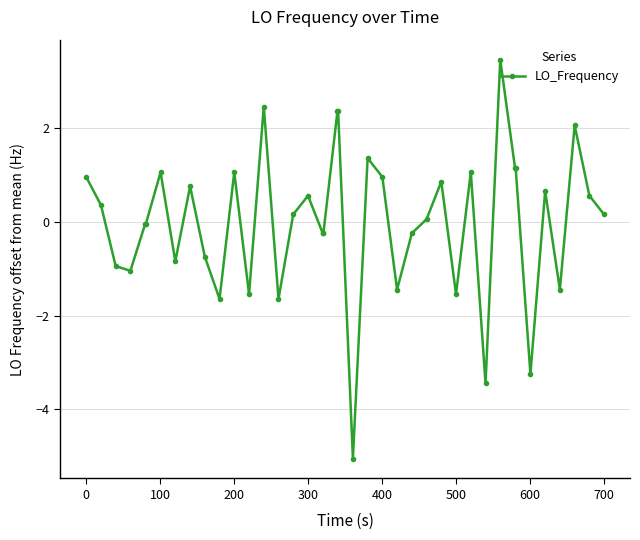

True or false: there are more than 0 points higher than both neighbors.

True